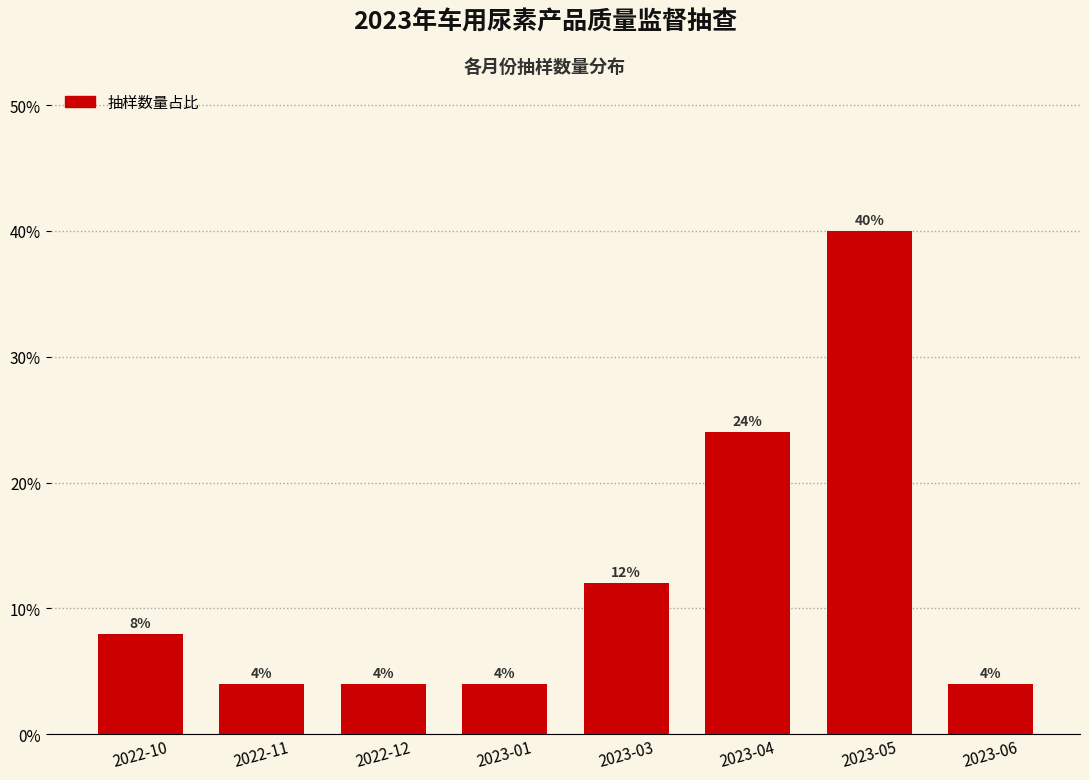

Reading right to left, list all the values displayed in this chart.

2023-06=4	2023-05=40	2023-04=24	2023-03=12	2023-01=4	2022-12=4	2022-11=4	2022-10=8